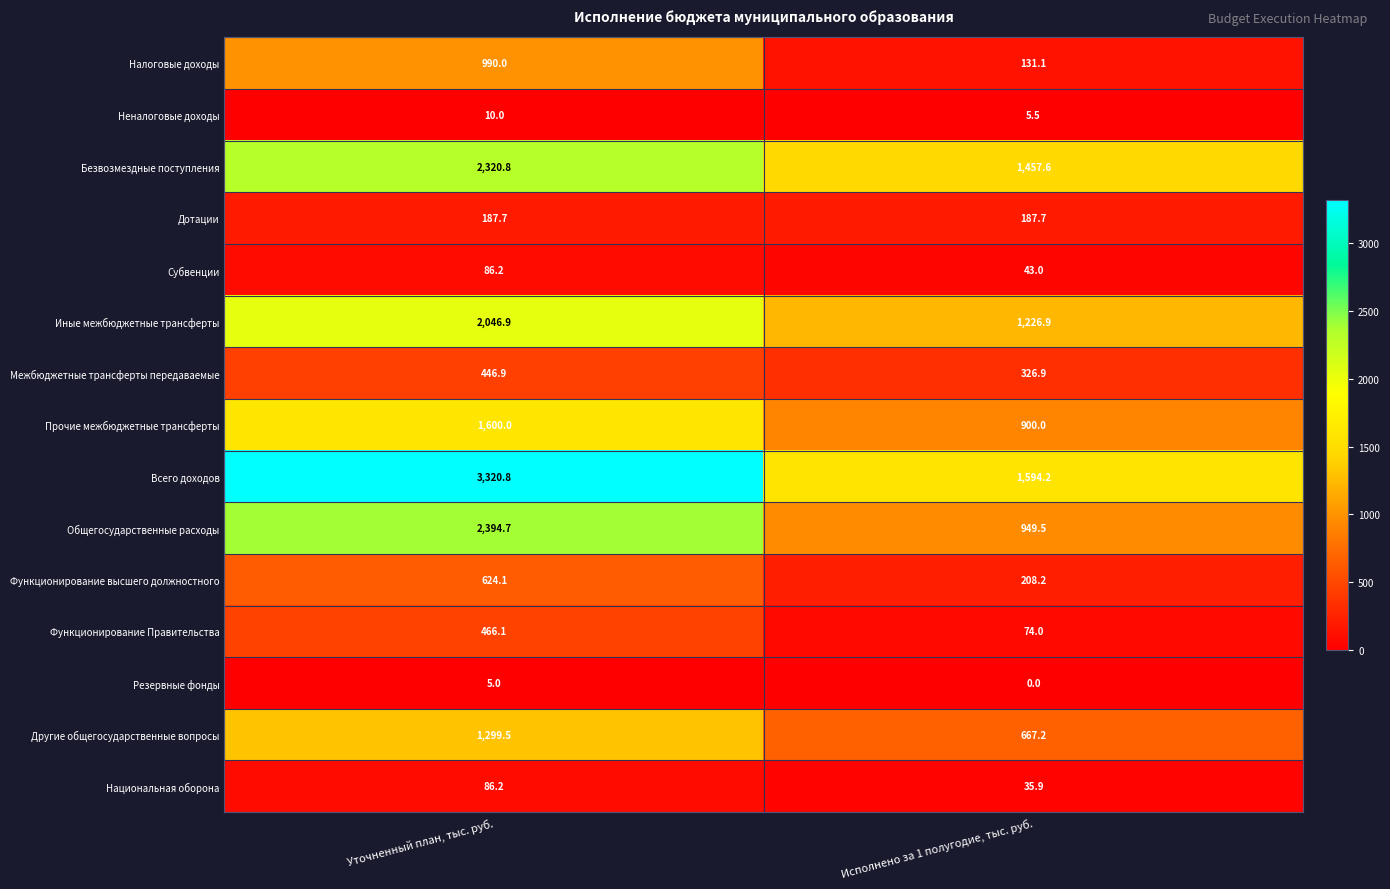

Which category has the lowest value across all series?

Исполнено за 1 полугодие, тыс. руб.